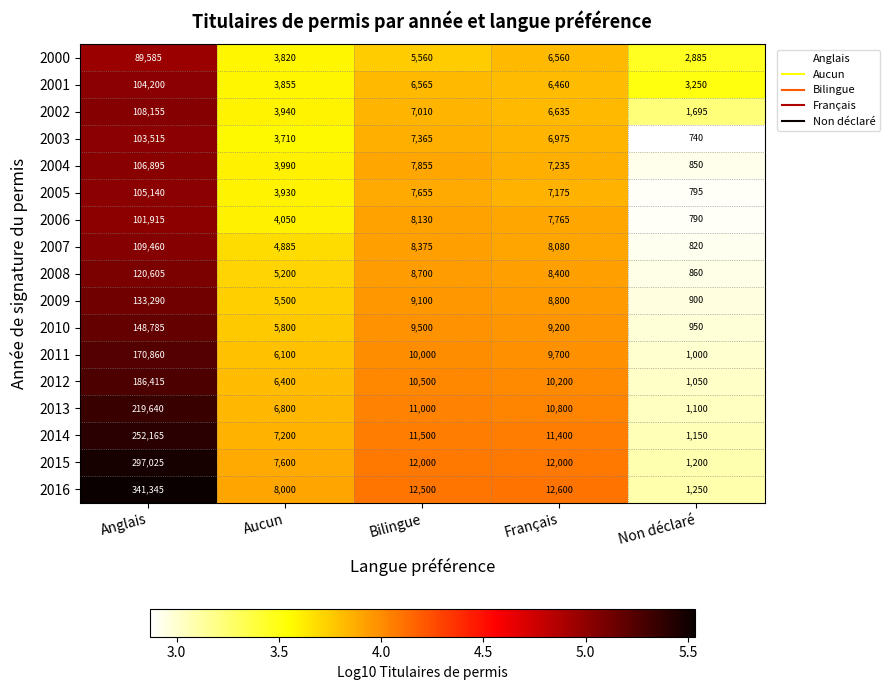

Which category has the lowest value across all series?

Non déclaré